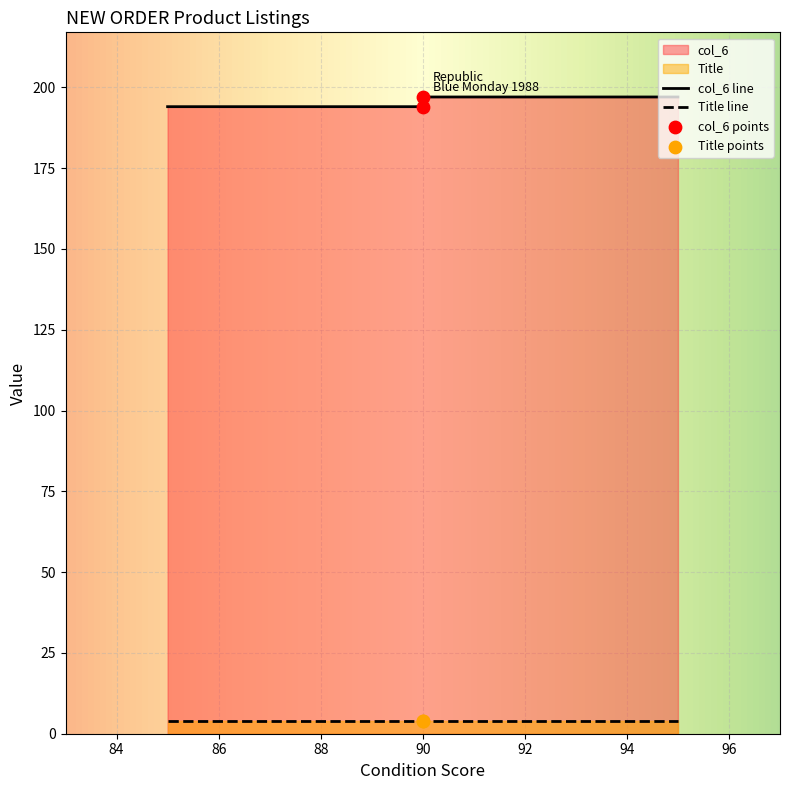

Which series has the largest total across all categories?

col_6